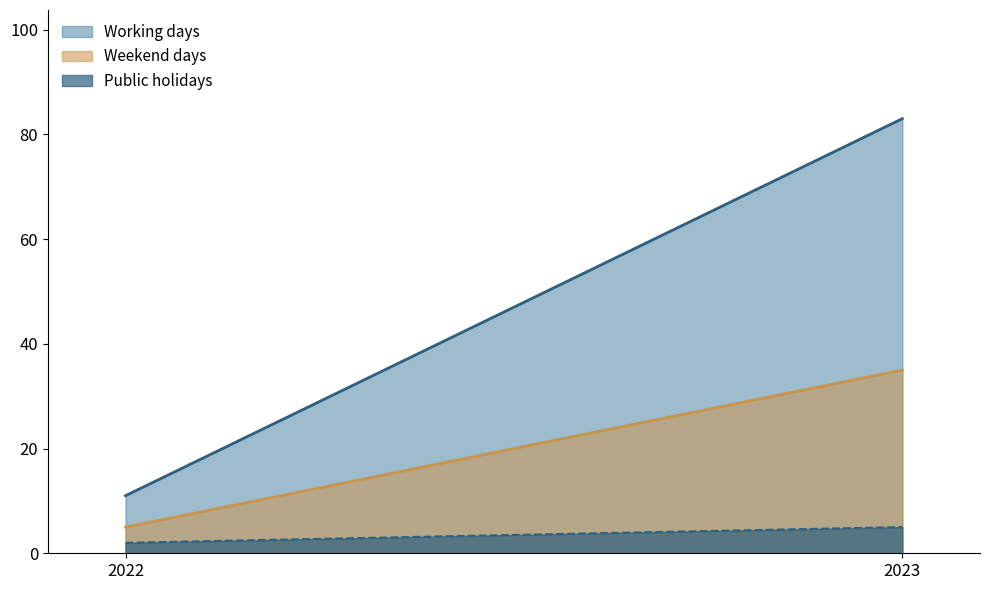

How many data points does each series have?

2